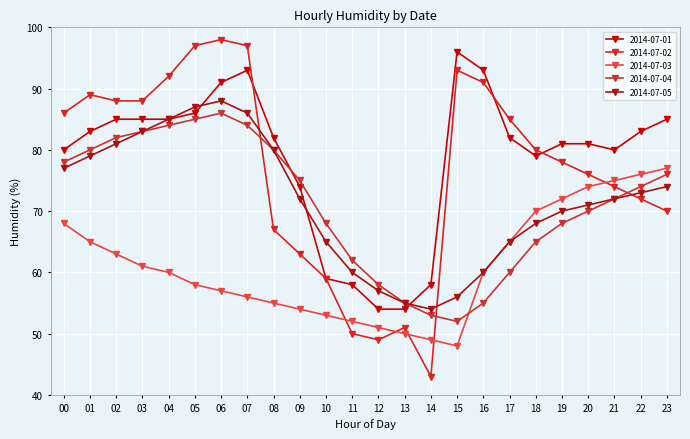

Which category has the lowest value in the 2014-07-03 series?

15